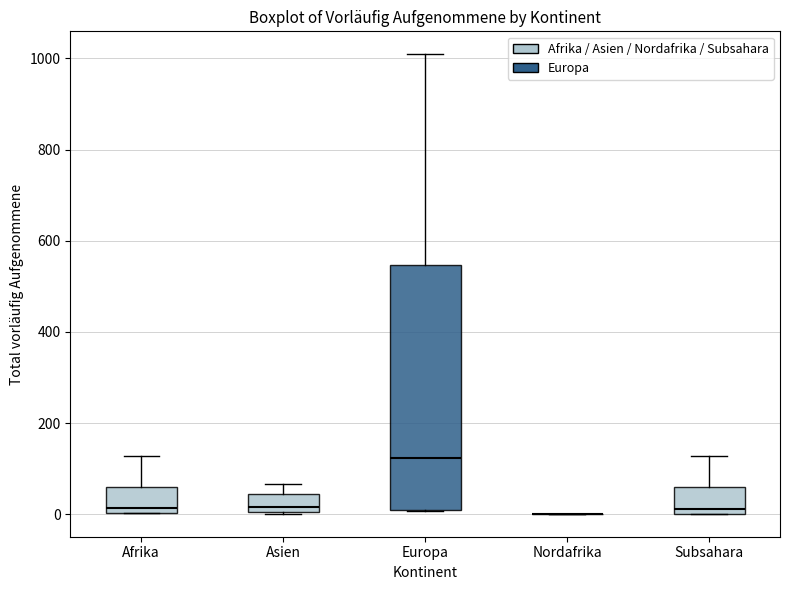

Reading left to right, transcribe this box plot: for each box, give where its median line is, the range the box spans, and where its two whiskers end, as read against the y-axis. The values are not printed on the chart, so give them approximately, as read against the axis.

Afrika: median 20, box 0 to 60, whiskers 0 to 120
Asien: median 20, box 0 to 40, whiskers 0 to 60
Europa: median 120, box 0 to 540, whiskers 0 to 1000
Nordafrika: box collapsed to a line at 0, whiskers 0 to 0
Subsahara: median 20, box 0 to 60, whiskers 0 to 120